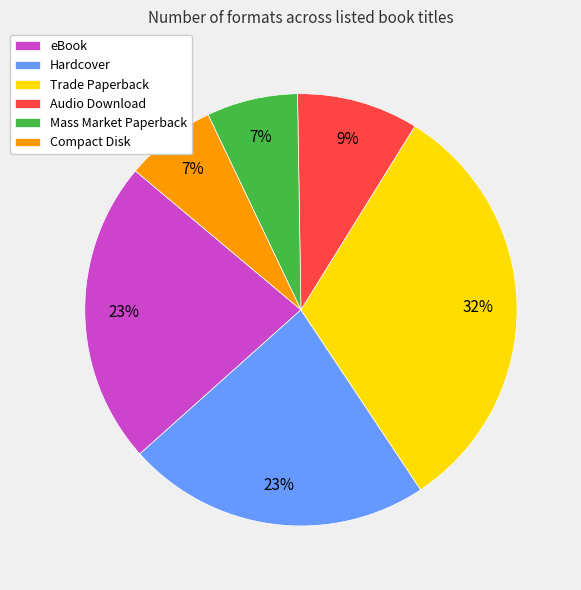

Which slice is the largest?

Trade Paperback